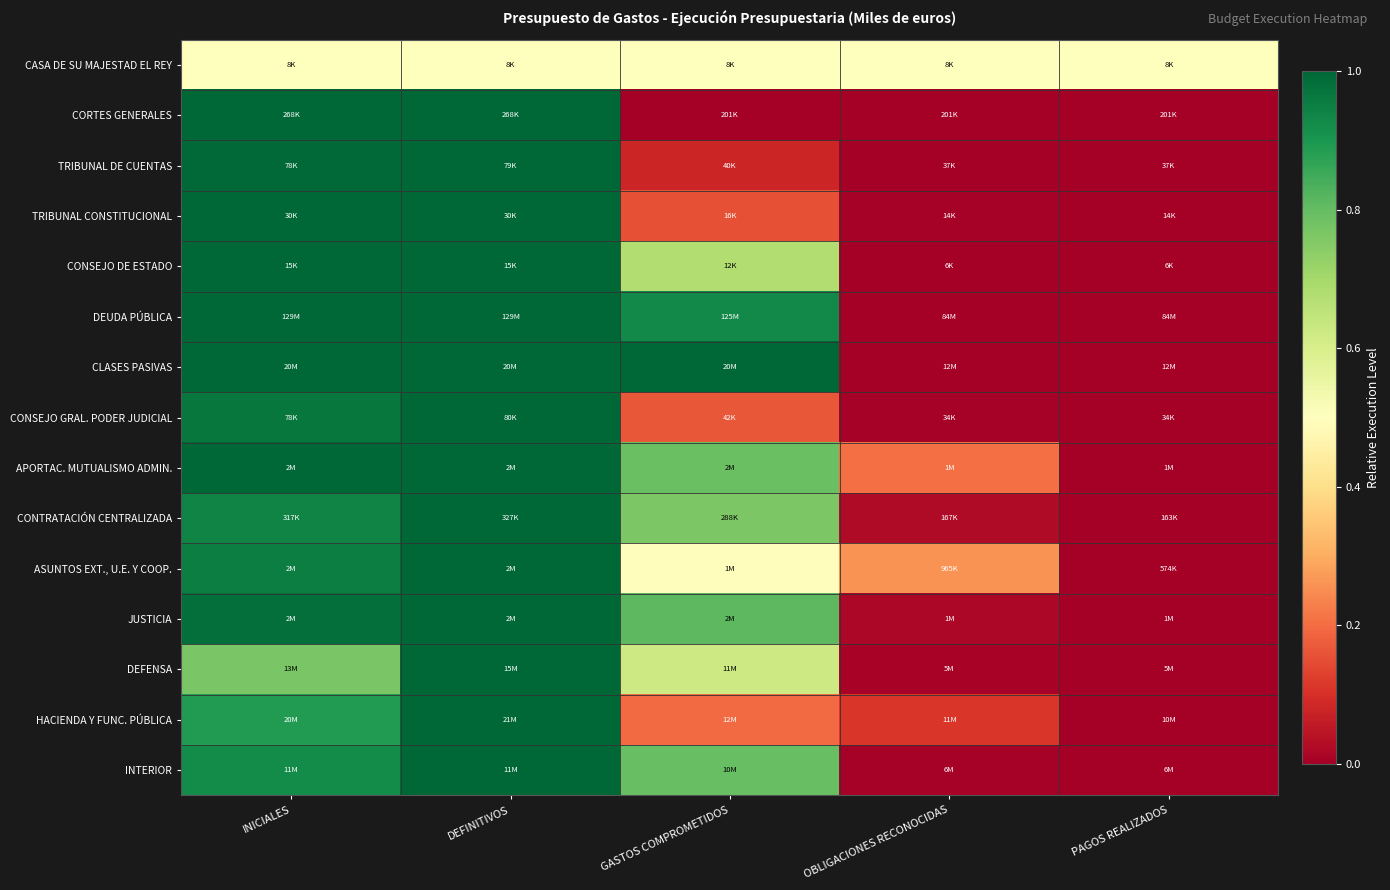

At GASTOS COMPROMETIDOS, list the series in order from smallest to largest.

CORTES GENERALES, TRIBUNAL DE CUENTAS, TRIBUNAL CONSTITUCIONAL, CONSEJO GRAL. PODER JUDICIAL, HACIENDA Y FUNC. PÚBLICA, ASUNTOS EXT., U.E. Y COOP., CASA DE SU MAJESTAD EL REY, DEFENSA, CONSEJO DE ESTADO, CONTRATACIÓN CENTRALIZADA, APORTAC. MUTUALISMO ADMIN., INTERIOR, JUSTICIA, DEUDA PÚBLICA, CLASES PASIVAS